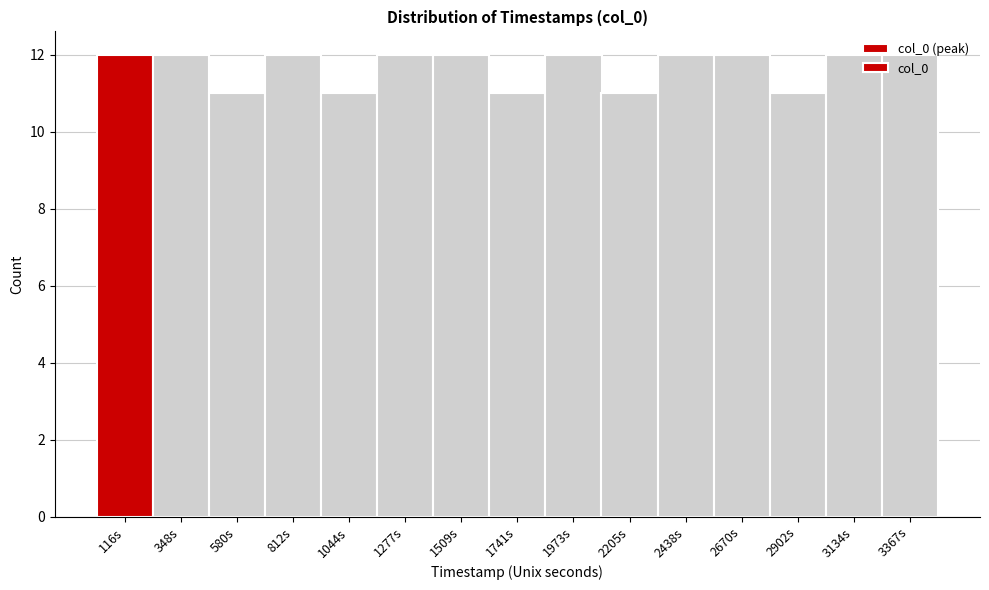

How tall is the bar that spans 250 to 450 on the x-axis? Neither the bar edges nor the heights are printed on the chart, so give them approximately, as read against the axes.

12